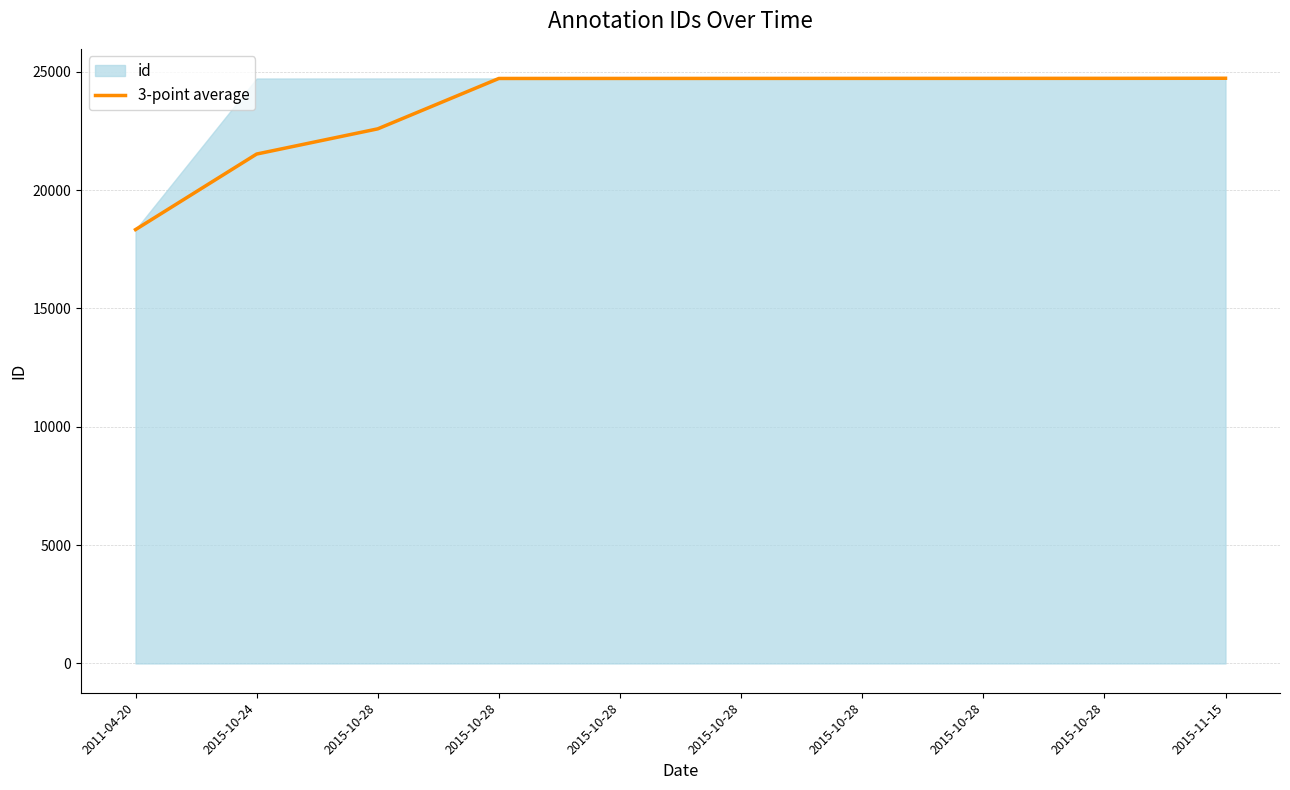

Reading right to left, what are all the values shown in this chart?

24724.7	24721.0	24720.0	24719.0	24718.0	24717.0	24715.7	22587.0	21522.5	18331.0